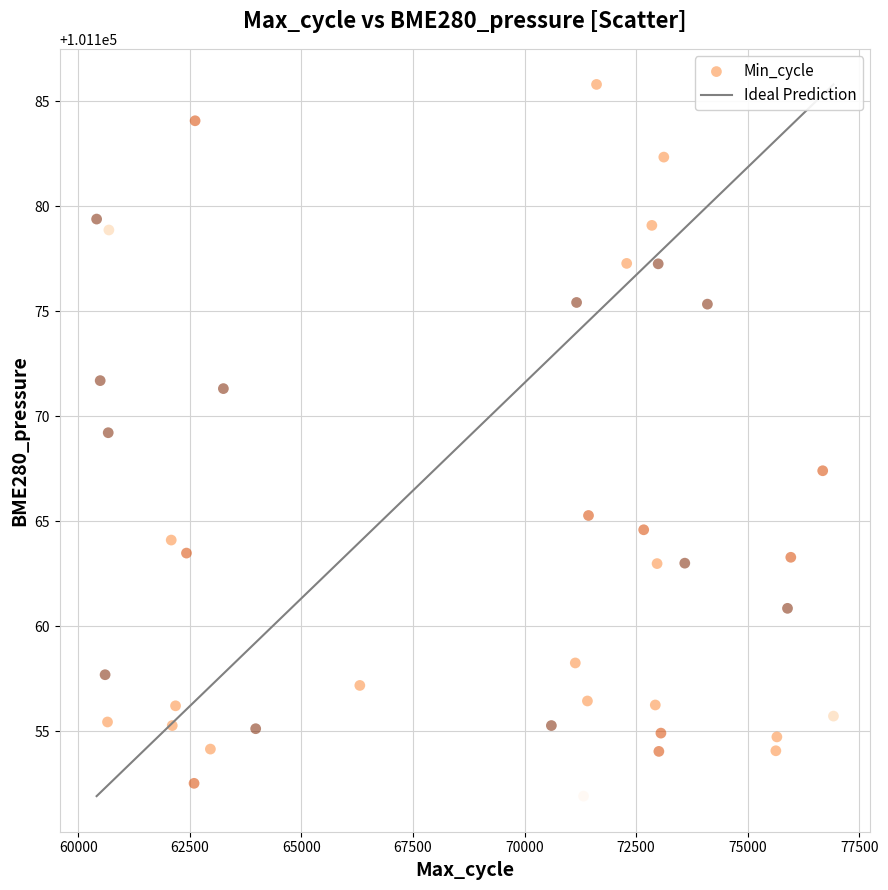

What Y value in the scatter plot is closest to 101168?

101167.4